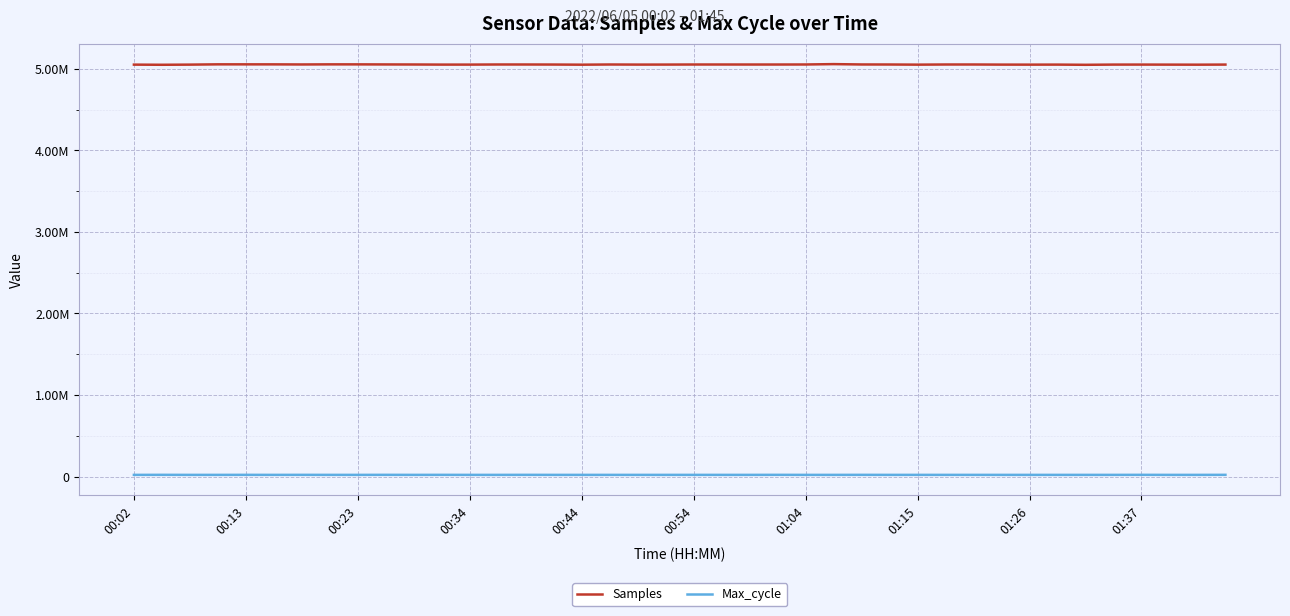

What are all the series names shown in the legend?

Samples, Max_cycle